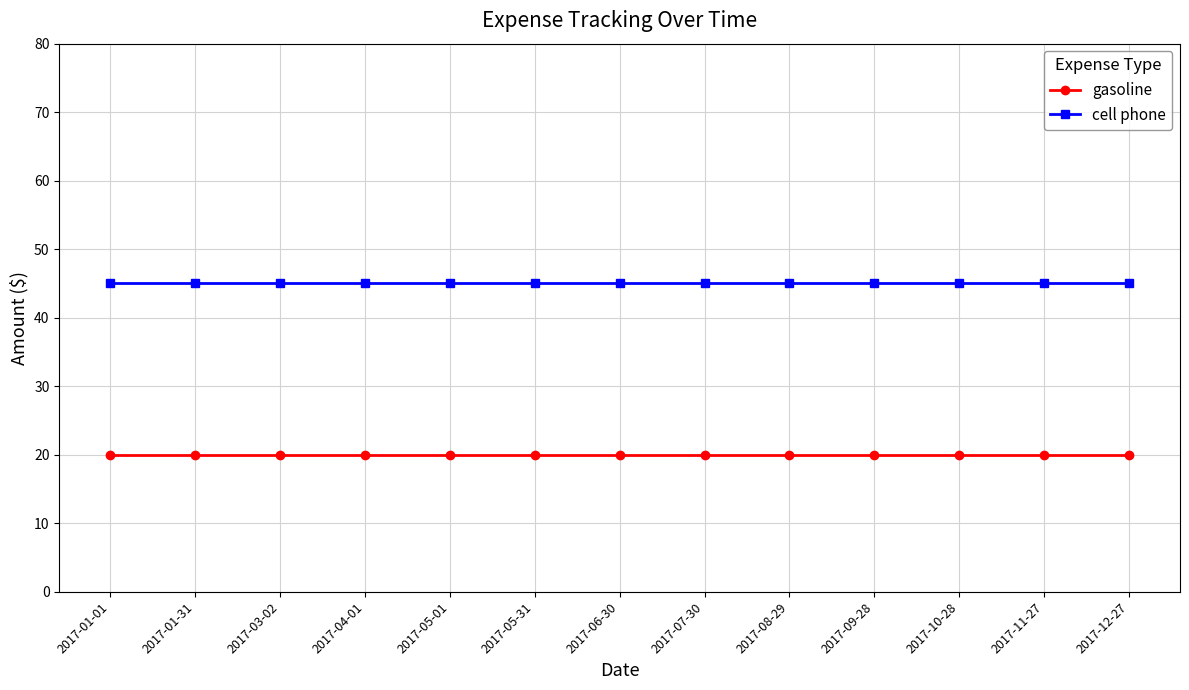

Rank the series at 2017-09-28 from lowest to highest value.

gasoline, cell phone